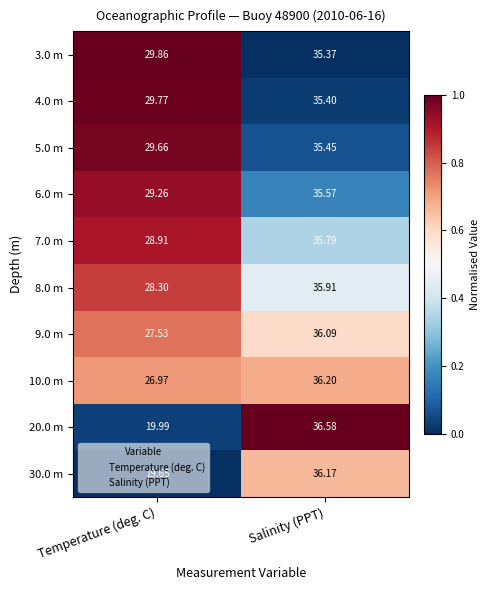

At which label is 5.0 m closest to 32?

Temperature (deg. C)